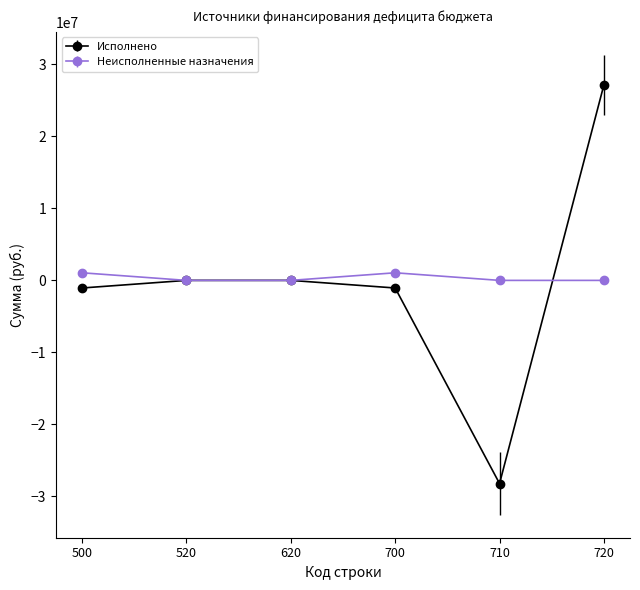

What is the value of the Исполнено point at the 5th from the left?

-28223745.1